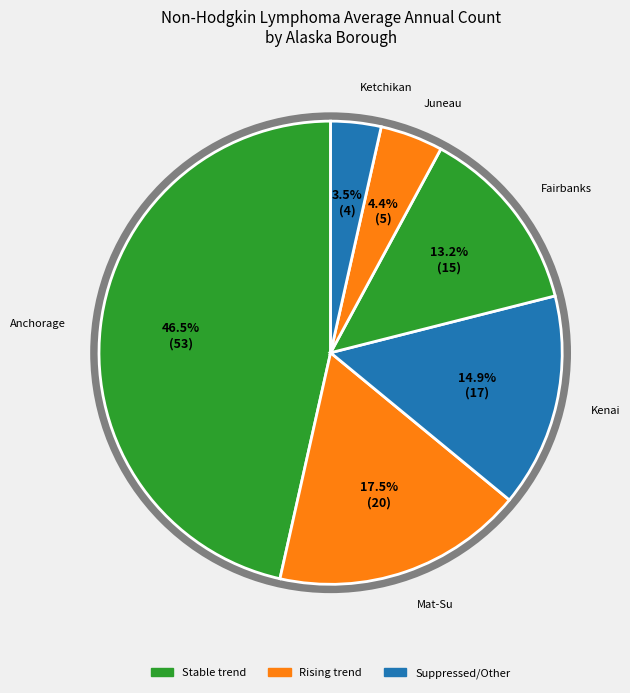

How many segments does this pie chart have?

6